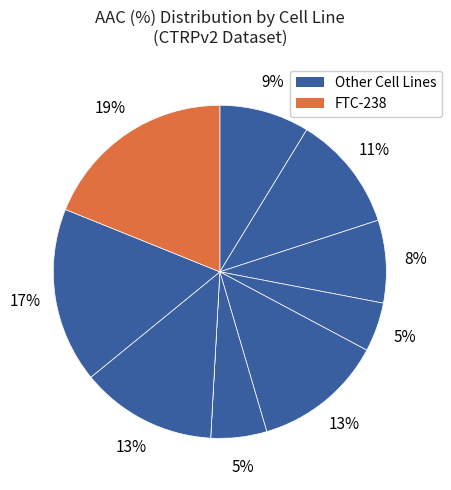

Is there a majority slice in this chart?

No